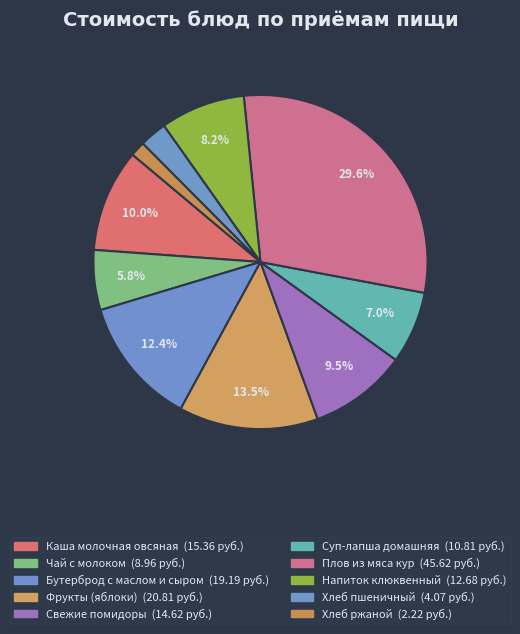

How many slices are in this pie chart?

10